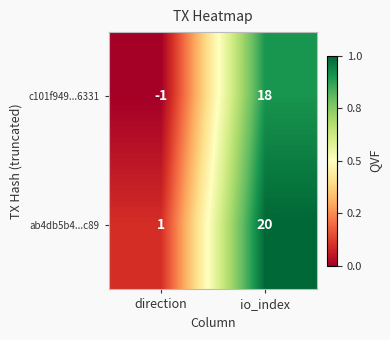

Reading left to right, list all the values displayed in this chart.

c101f949...6331: -1	18
ab4db5b4...c89: 1	20